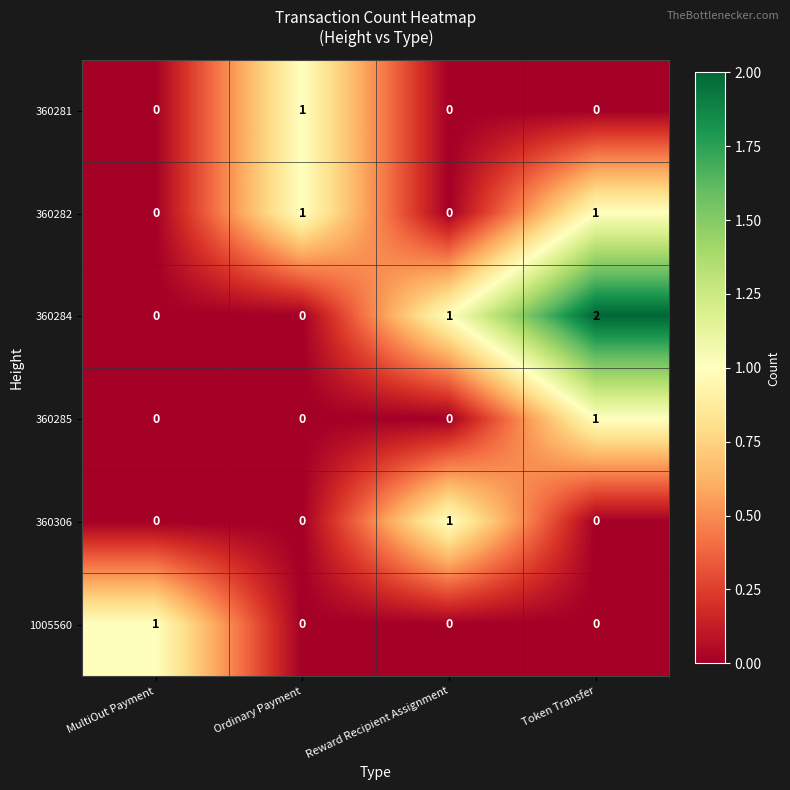

Reading left to right, what are all the values shown in this chart?

360281: 0	1	0	0
360282: 0	1	0	1
360284: 0	0	1	2
360285: 0	0	0	1
360306: 0	0	1	0
1005560: 1	0	0	0